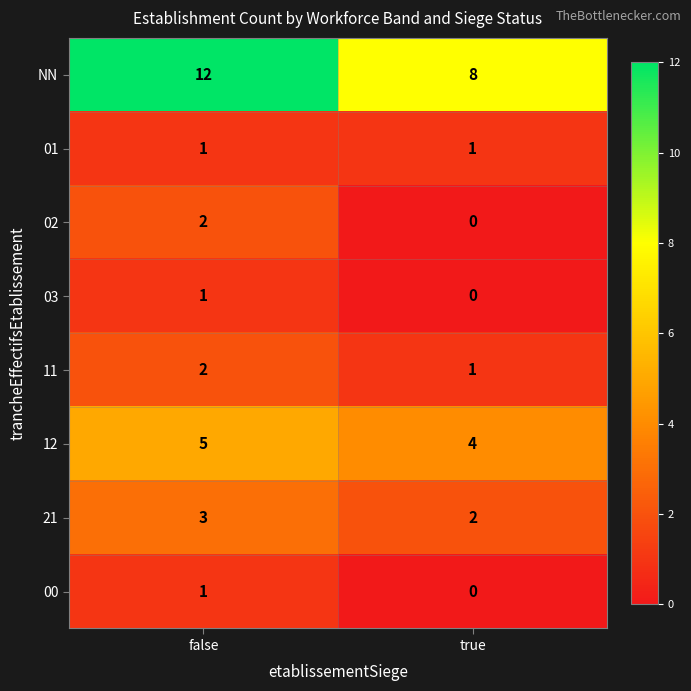

List the labels in order of 00 value, smallest first.

true, false